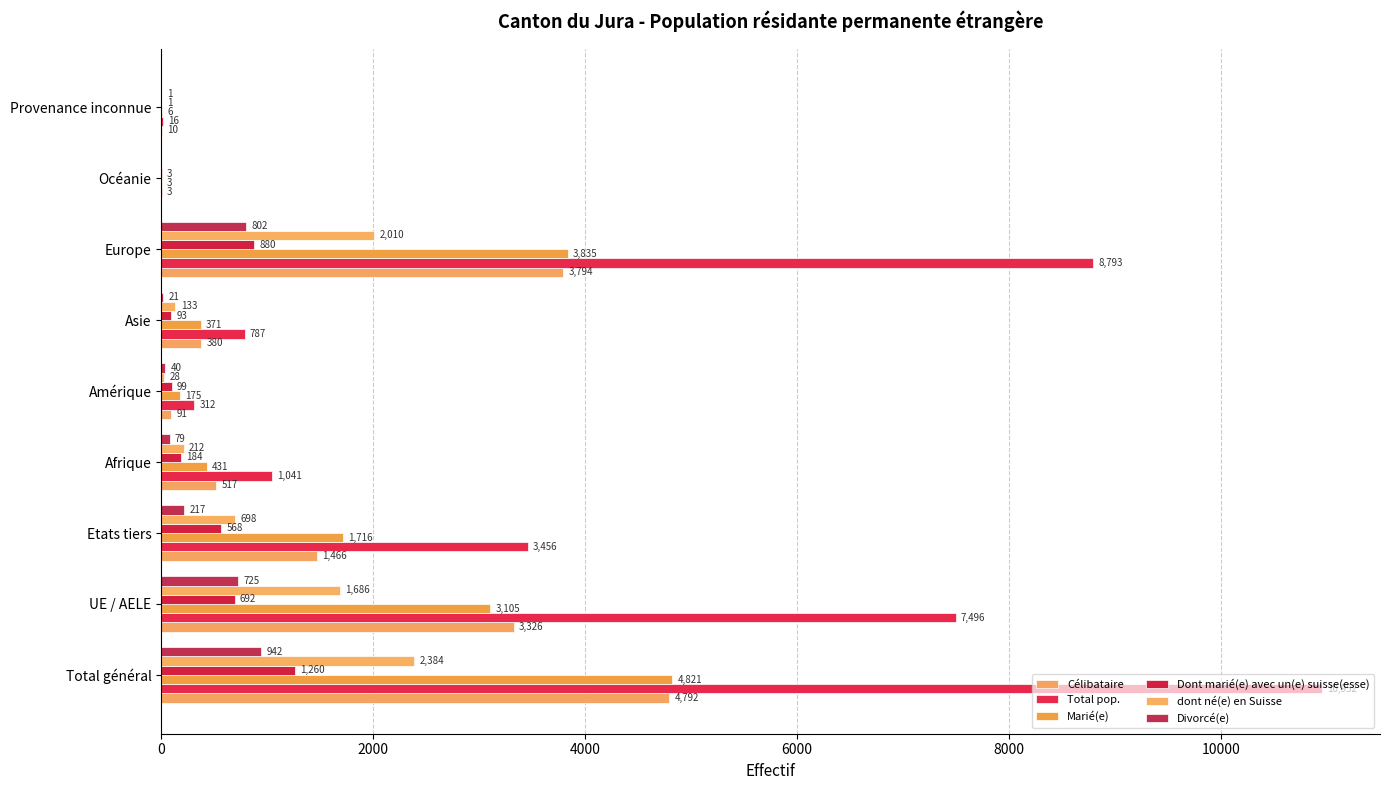

What is the value of the Divorcé(e) bar at the 1st from the left?

942